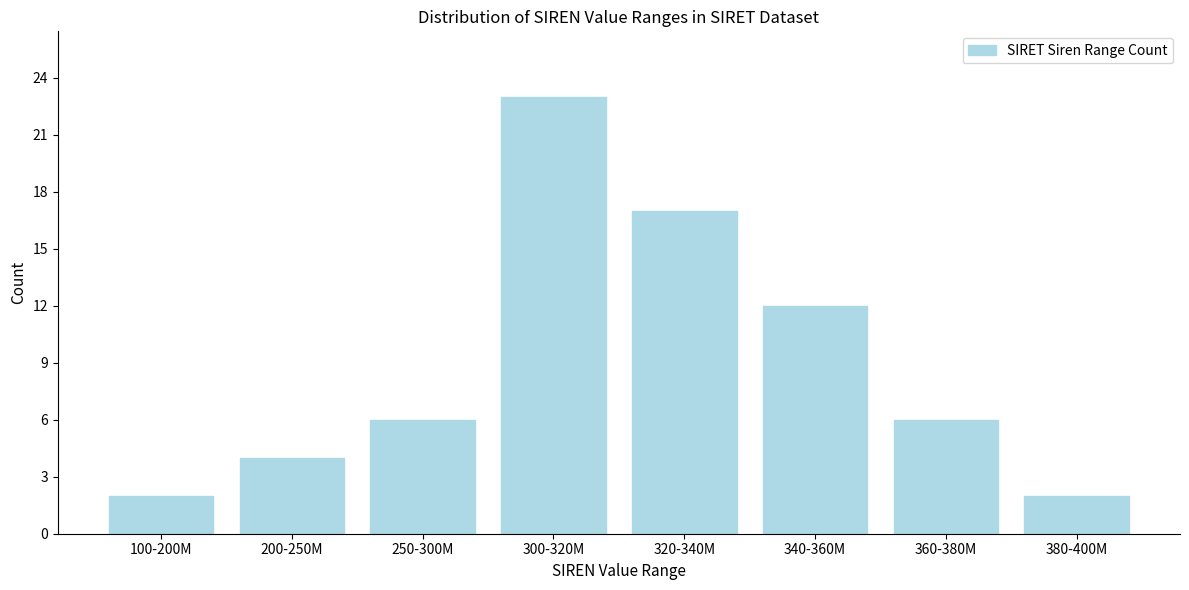

Reading left to right, list all the values displayed in this chart.

100-200M=2	200-250M=4	250-300M=6	300-320M=23	320-340M=17	340-360M=12	360-380M=6	380-400M=2